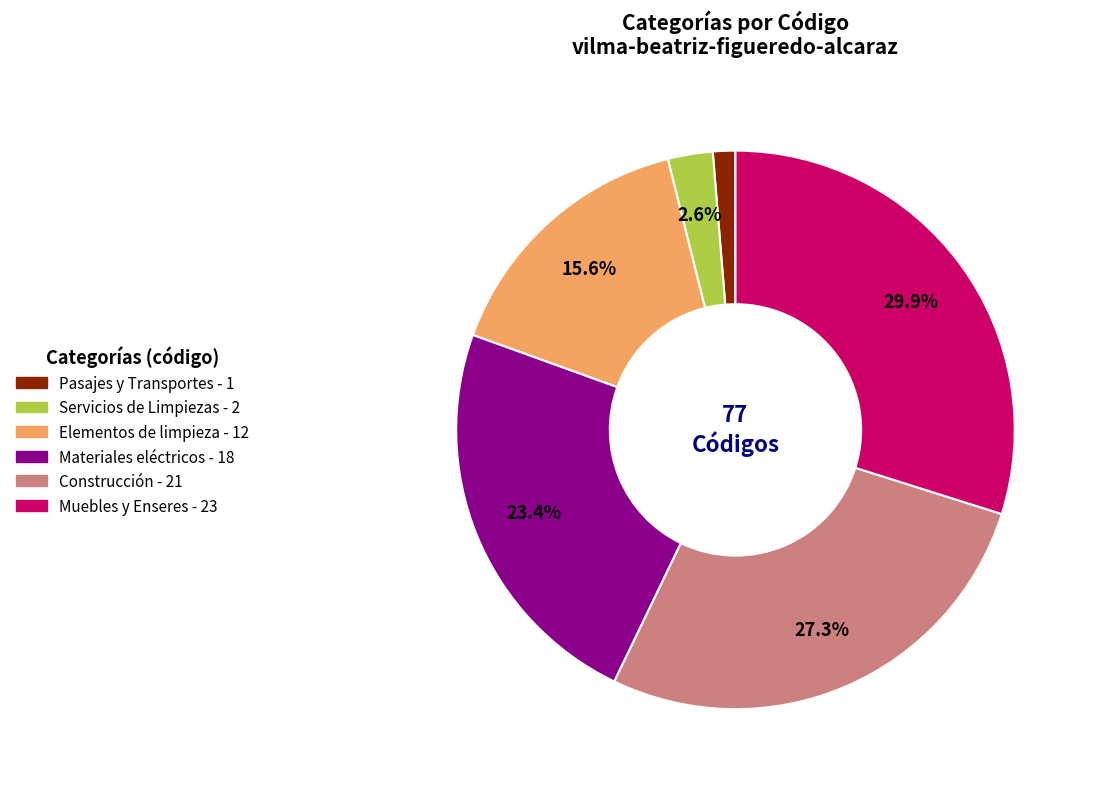

Is there any slice that represents more than half of the pie?

No